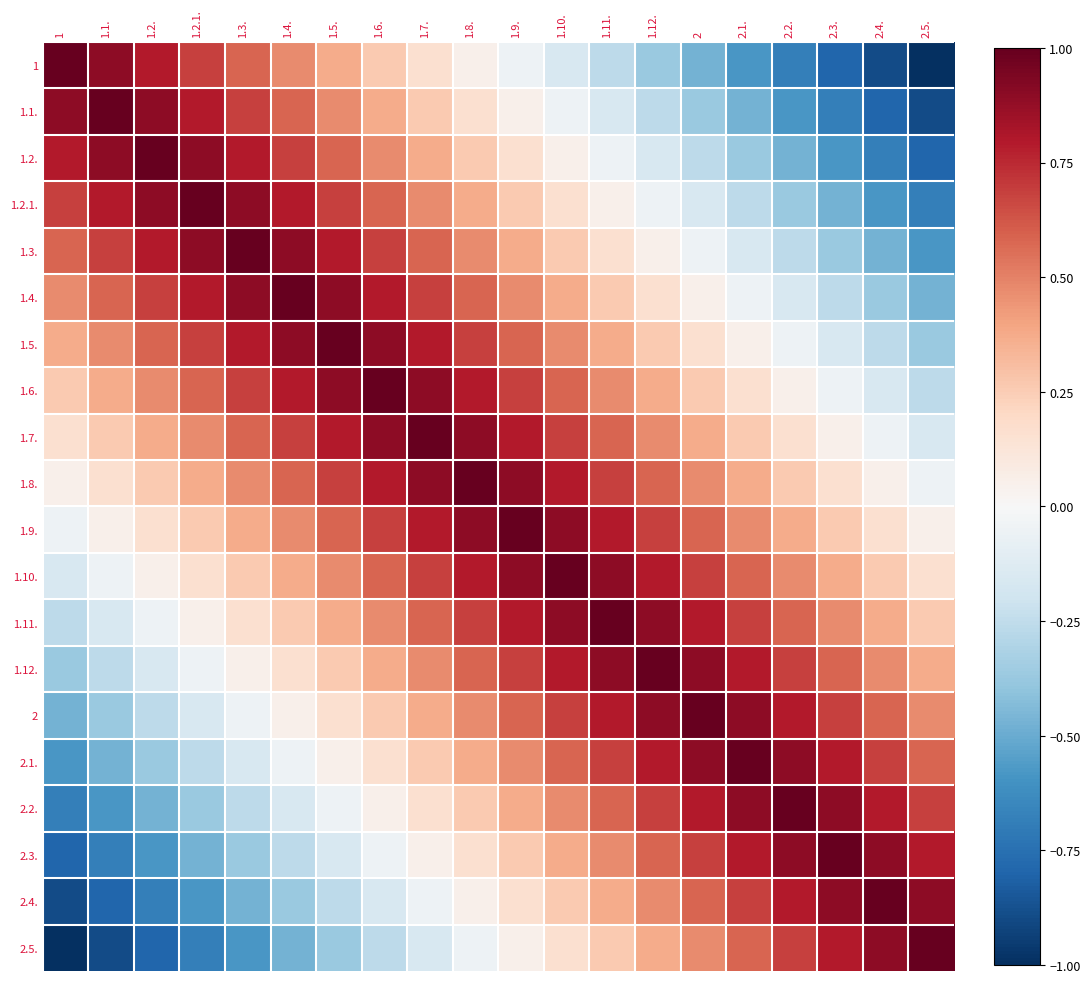

Reading right to left, extract all data points from this chart.

1: 2.5.=-1.0	2.4.=-0.9	2.3.=-0.8	2.2.=-0.7	2.1.=-0.6	2=-0.5	1.12.=-0.4	1.11.=-0.3	1.10.=-0.2	1.9.=-0.1	1.8.=0.1	1.7.=0.2	1.6.=0.3	1.5.=0.4	1.4.=0.5	1.3.=0.6	1.2.1.=0.7	1.2.=0.8	1.1.=0.9	1=1.0
1.1.: 2.5.=-0.9	2.4.=-0.8	2.3.=-0.7	2.2.=-0.6	2.1.=-0.5	2=-0.4	1.12.=-0.3	1.11.=-0.2	1.10.=-0.1	1.9.=0.1	1.8.=0.2	1.7.=0.3	1.6.=0.4	1.5.=0.5	1.4.=0.6	1.3.=0.7	1.2.1.=0.8	1.2.=0.9	1.1.=1.0	1=0.9
1.2.: 2.5.=-0.8	2.4.=-0.7	2.3.=-0.6	2.2.=-0.5	2.1.=-0.4	2=-0.3	1.12.=-0.2	1.11.=-0.1	1.10.=0.1	1.9.=0.2	1.8.=0.3	1.7.=0.4	1.6.=0.5	1.5.=0.6	1.4.=0.7	1.3.=0.8	1.2.1.=0.9	1.2.=1.0	1.1.=0.9	1=0.8
1.2.1.: 2.5.=-0.7	2.4.=-0.6	2.3.=-0.5	2.2.=-0.4	2.1.=-0.3	2=-0.2	1.12.=-0.1	1.11.=0.1	1.10.=0.2	1.9.=0.3	1.8.=0.4	1.7.=0.5	1.6.=0.6	1.5.=0.7	1.4.=0.8	1.3.=0.9	1.2.1.=1.0	1.2.=0.9	1.1.=0.8	1=0.7
1.3.: 2.5.=-0.6	2.4.=-0.5	2.3.=-0.4	2.2.=-0.3	2.1.=-0.2	2=-0.1	1.12.=0.1	1.11.=0.2	1.10.=0.3	1.9.=0.4	1.8.=0.5	1.7.=0.6	1.6.=0.7	1.5.=0.8	1.4.=0.9	1.3.=1.0	1.2.1.=0.9	1.2.=0.8	1.1.=0.7	1=0.6
1.4.: 2.5.=-0.5	2.4.=-0.4	2.3.=-0.3	2.2.=-0.2	2.1.=-0.1	2=0.1	1.12.=0.2	1.11.=0.3	1.10.=0.4	1.9.=0.5	1.8.=0.6	1.7.=0.7	1.6.=0.8	1.5.=0.9	1.4.=1.0	1.3.=0.9	1.2.1.=0.8	1.2.=0.7	1.1.=0.6	1=0.5
1.5.: 2.5.=-0.4	2.4.=-0.3	2.3.=-0.2	2.2.=-0.1	2.1.=0.1	2=0.2	1.12.=0.3	1.11.=0.4	1.10.=0.5	1.9.=0.6	1.8.=0.7	1.7.=0.8	1.6.=0.9	1.5.=1.0	1.4.=0.9	1.3.=0.8	1.2.1.=0.7	1.2.=0.6	1.1.=0.5	1=0.4
1.6.: 2.5.=-0.3	2.4.=-0.2	2.3.=-0.1	2.2.=0.1	2.1.=0.2	2=0.3	1.12.=0.4	1.11.=0.5	1.10.=0.6	1.9.=0.7	1.8.=0.8	1.7.=0.9	1.6.=1.0	1.5.=0.9	1.4.=0.8	1.3.=0.7	1.2.1.=0.6	1.2.=0.5	1.1.=0.4	1=0.3
1.7.: 2.5.=-0.2	2.4.=-0.1	2.3.=0.1	2.2.=0.2	2.1.=0.3	2=0.4	1.12.=0.5	1.11.=0.6	1.10.=0.7	1.9.=0.8	1.8.=0.9	1.7.=1.0	1.6.=0.9	1.5.=0.8	1.4.=0.7	1.3.=0.6	1.2.1.=0.5	1.2.=0.4	1.1.=0.3	1=0.2
1.8.: 2.5.=-0.1	2.4.=0.1	2.3.=0.2	2.2.=0.3	2.1.=0.4	2=0.5	1.12.=0.6	1.11.=0.7	1.10.=0.8	1.9.=0.9	1.8.=1.0	1.7.=0.9	1.6.=0.8	1.5.=0.7	1.4.=0.6	1.3.=0.5	1.2.1.=0.4	1.2.=0.3	1.1.=0.2	1=0.1
1.9.: 2.5.=0.1	2.4.=0.2	2.3.=0.3	2.2.=0.4	2.1.=0.5	2=0.6	1.12.=0.7	1.11.=0.8	1.10.=0.9	1.9.=1.0	1.8.=0.9	1.7.=0.8	1.6.=0.7	1.5.=0.6	1.4.=0.5	1.3.=0.4	1.2.1.=0.3	1.2.=0.2	1.1.=0.1	1=-0.1
1.10.: 2.5.=0.2	2.4.=0.3	2.3.=0.4	2.2.=0.5	2.1.=0.6	2=0.7	1.12.=0.8	1.11.=0.9	1.10.=1.0	1.9.=0.9	1.8.=0.8	1.7.=0.7	1.6.=0.6	1.5.=0.5	1.4.=0.4	1.3.=0.3	1.2.1.=0.2	1.2.=0.1	1.1.=-0.1	1=-0.2
1.11.: 2.5.=0.3	2.4.=0.4	2.3.=0.5	2.2.=0.6	2.1.=0.7	2=0.8	1.12.=0.9	1.11.=1.0	1.10.=0.9	1.9.=0.8	1.8.=0.7	1.7.=0.6	1.6.=0.5	1.5.=0.4	1.4.=0.3	1.3.=0.2	1.2.1.=0.1	1.2.=-0.1	1.1.=-0.2	1=-0.3
1.12.: 2.5.=0.4	2.4.=0.5	2.3.=0.6	2.2.=0.7	2.1.=0.8	2=0.9	1.12.=1.0	1.11.=0.9	1.10.=0.8	1.9.=0.7	1.8.=0.6	1.7.=0.5	1.6.=0.4	1.5.=0.3	1.4.=0.2	1.3.=0.1	1.2.1.=-0.1	1.2.=-0.2	1.1.=-0.3	1=-0.4
2: 2.5.=0.5	2.4.=0.6	2.3.=0.7	2.2.=0.8	2.1.=0.9	2=1.0	1.12.=0.9	1.11.=0.8	1.10.=0.7	1.9.=0.6	1.8.=0.5	1.7.=0.4	1.6.=0.3	1.5.=0.2	1.4.=0.1	1.3.=-0.1	1.2.1.=-0.2	1.2.=-0.3	1.1.=-0.4	1=-0.5
2.1.: 2.5.=0.6	2.4.=0.7	2.3.=0.8	2.2.=0.9	2.1.=1.0	2=0.9	1.12.=0.8	1.11.=0.7	1.10.=0.6	1.9.=0.5	1.8.=0.4	1.7.=0.3	1.6.=0.2	1.5.=0.1	1.4.=-0.1	1.3.=-0.2	1.2.1.=-0.3	1.2.=-0.4	1.1.=-0.5	1=-0.6
2.2.: 2.5.=0.7	2.4.=0.8	2.3.=0.9	2.2.=1.0	2.1.=0.9	2=0.8	1.12.=0.7	1.11.=0.6	1.10.=0.5	1.9.=0.4	1.8.=0.3	1.7.=0.2	1.6.=0.1	1.5.=-0.1	1.4.=-0.2	1.3.=-0.3	1.2.1.=-0.4	1.2.=-0.5	1.1.=-0.6	1=-0.7
2.3.: 2.5.=0.8	2.4.=0.9	2.3.=1.0	2.2.=0.9	2.1.=0.8	2=0.7	1.12.=0.6	1.11.=0.5	1.10.=0.4	1.9.=0.3	1.8.=0.2	1.7.=0.1	1.6.=-0.1	1.5.=-0.2	1.4.=-0.3	1.3.=-0.4	1.2.1.=-0.5	1.2.=-0.6	1.1.=-0.7	1=-0.8
2.4.: 2.5.=0.9	2.4.=1.0	2.3.=0.9	2.2.=0.8	2.1.=0.7	2=0.6	1.12.=0.5	1.11.=0.4	1.10.=0.3	1.9.=0.2	1.8.=0.1	1.7.=-0.1	1.6.=-0.2	1.5.=-0.3	1.4.=-0.4	1.3.=-0.5	1.2.1.=-0.6	1.2.=-0.7	1.1.=-0.8	1=-0.9
2.5.: 2.5.=1.0	2.4.=0.9	2.3.=0.8	2.2.=0.7	2.1.=0.6	2=0.5	1.12.=0.4	1.11.=0.3	1.10.=0.2	1.9.=0.1	1.8.=-0.1	1.7.=-0.2	1.6.=-0.3	1.5.=-0.4	1.4.=-0.5	1.3.=-0.6	1.2.1.=-0.7	1.2.=-0.8	1.1.=-0.9	1=-1.0